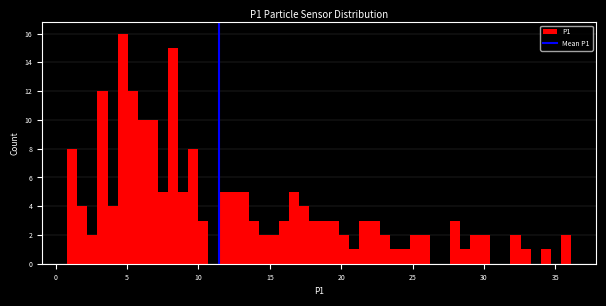

Read against the x-axis, roughly where is the centre of the tallest bar?

4.5